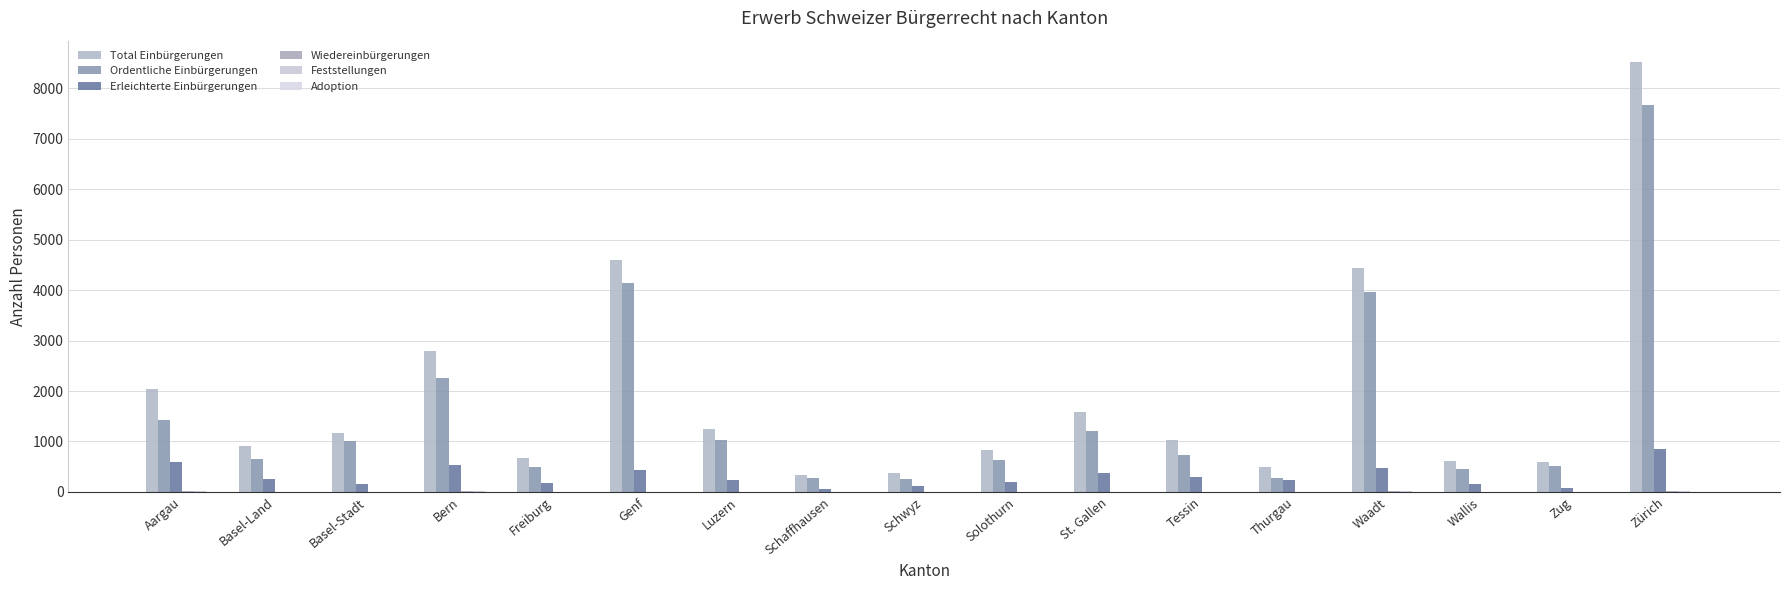

How many data points does each series have?

17